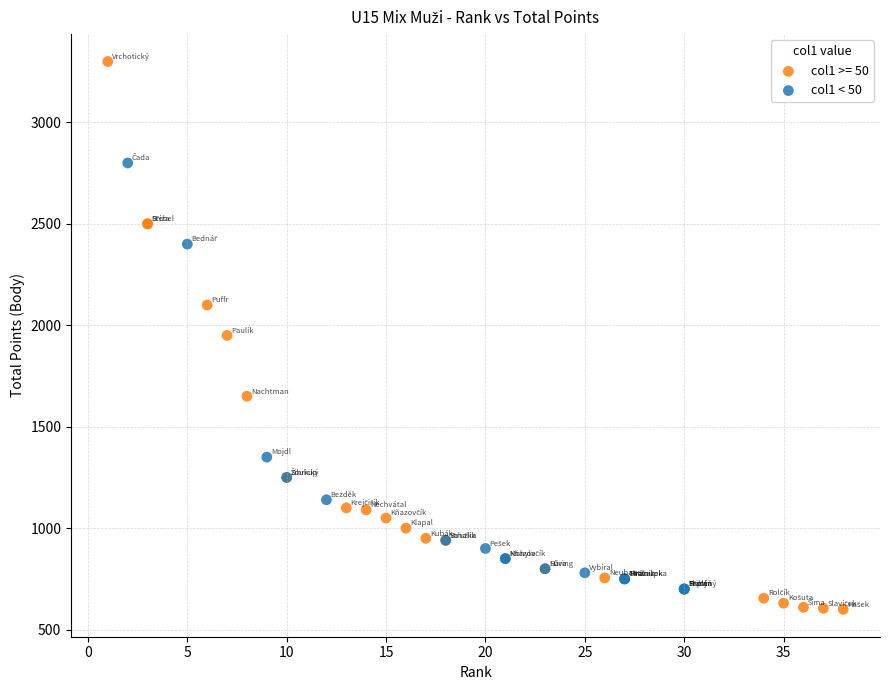

Which series reaches the maximum Y coordinate?

col1 >= 50